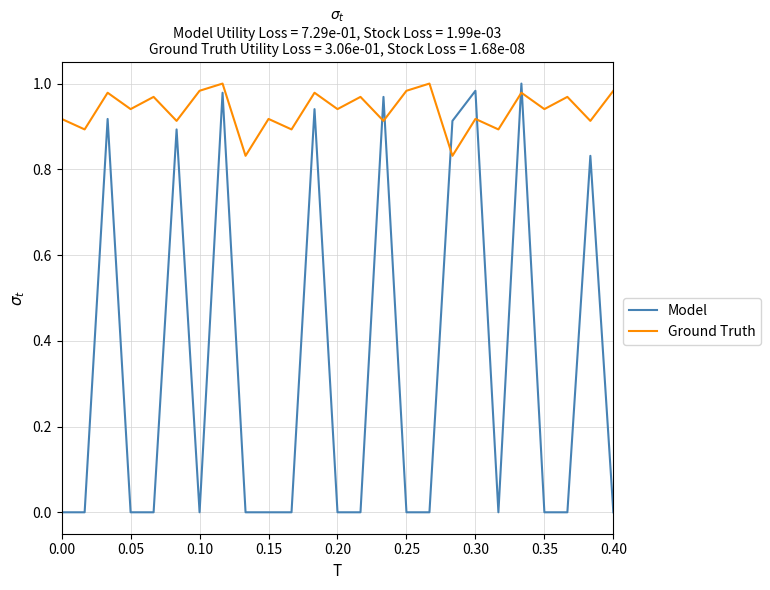

Rank the series by their average value, from lowest to highest.

Model, Ground Truth